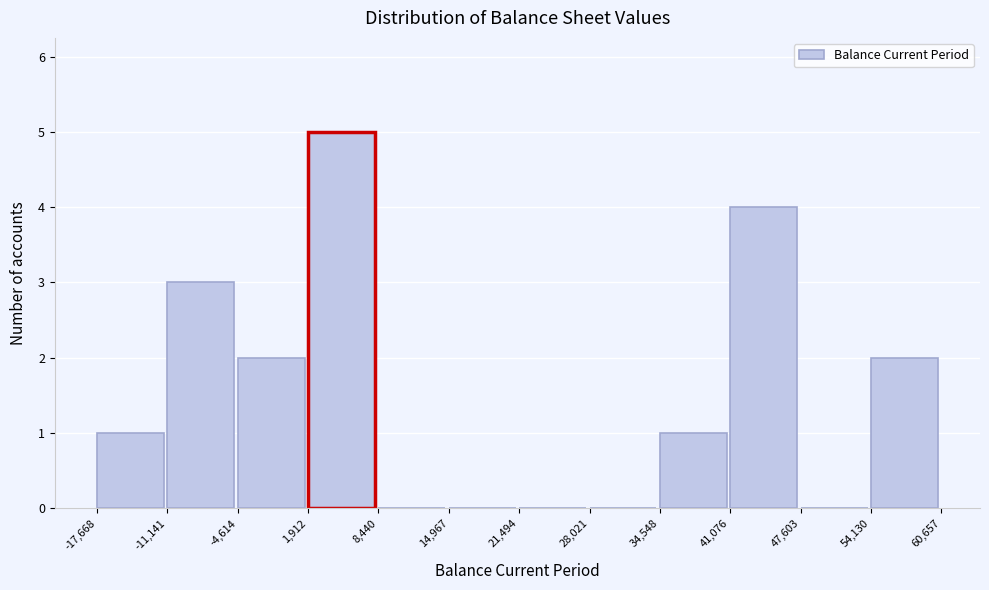

Reading left to right, transcribe this chart: for each bar, give the range it covers on the x-axis and its height. The values are not printed on the chart, so give them approximately, as read against the axis.

-17,668 to -11,141: 1
-11,141 to -4,614: 3
-4,614 to 1,912: 2
1,912 to 8,440: 5
8,440 to 14,967: 0
14,967 to 21,494: 0
21,494 to 28,021: 0
28,021 to 34,548: 0
34,548 to 41,076: 1
41,076 to 47,603: 4
47,603 to 54,130: 0
54,130 to 60,657: 2